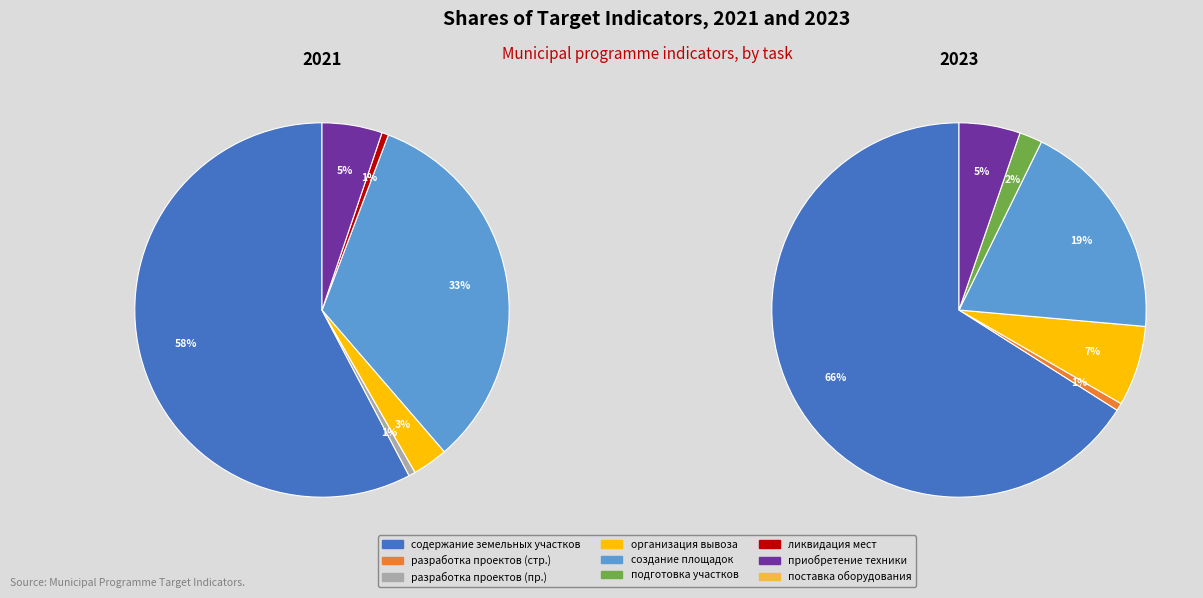

How much of the chart is everything except 3?

96.9%